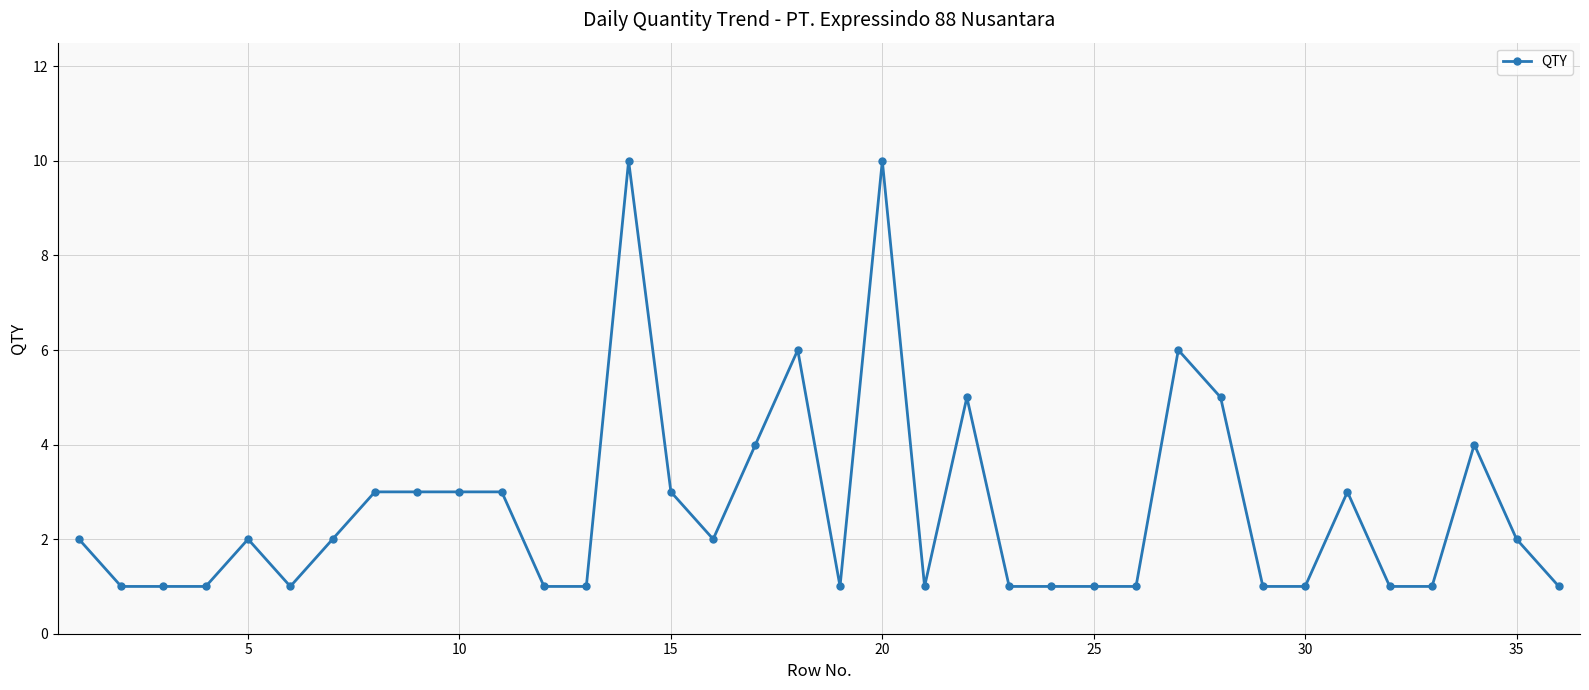

How many categories are shown in the chart?

36